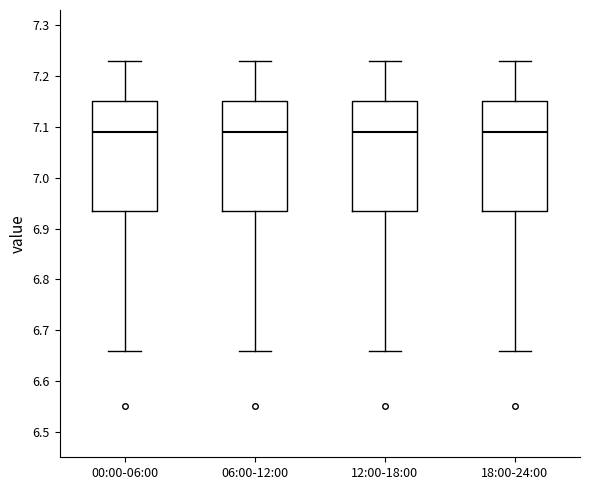

Reading left to right, read every box against the y-axis: the position of its median line, the range the box covers, and the ends of its whiskers. The values are not printed on the chart, so give them approximately, as read against the axis.

00:00-06:00: median 7.09, box 6.94 to 7.15, whiskers 6.66 to 7.23
06:00-12:00: median 7.09, box 6.94 to 7.15, whiskers 6.66 to 7.23
12:00-18:00: median 7.09, box 6.94 to 7.15, whiskers 6.66 to 7.23
18:00-24:00: median 7.09, box 6.94 to 7.15, whiskers 6.66 to 7.23